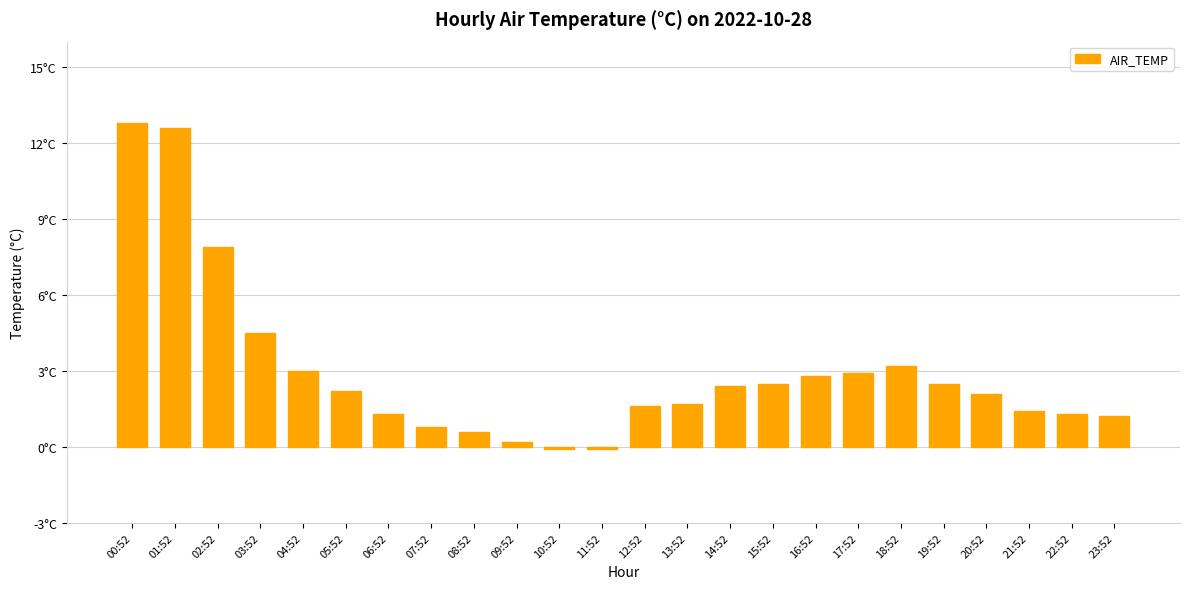

What is the maximum value shown in the chart?

12.8